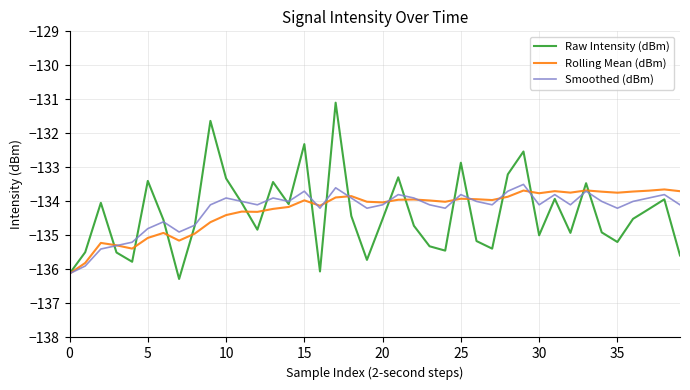

What is the minimum value for Smoothed (dBm)?

-136.1